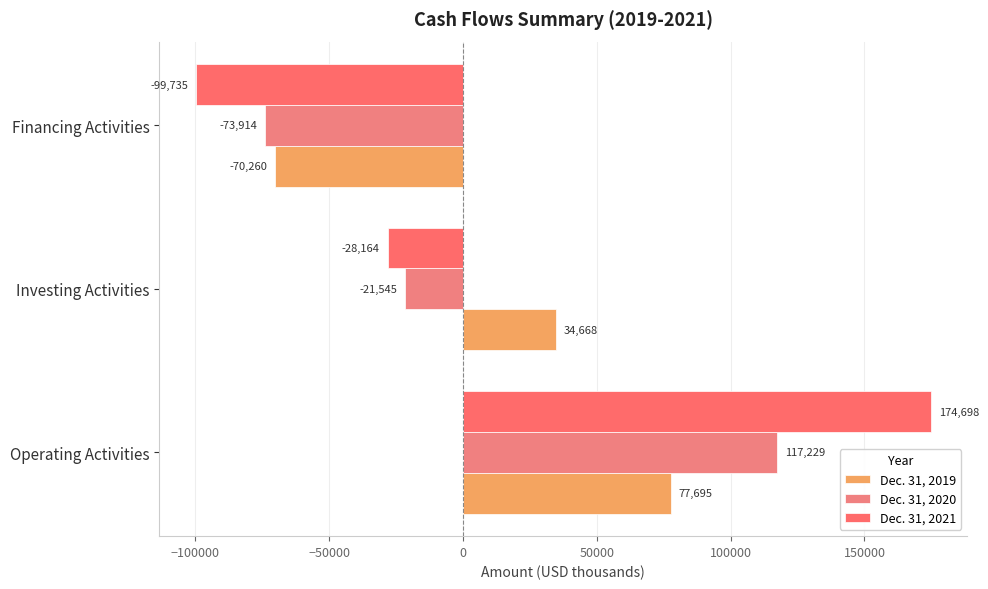

What is the maximum value for Dec. 31, 2019?

77695